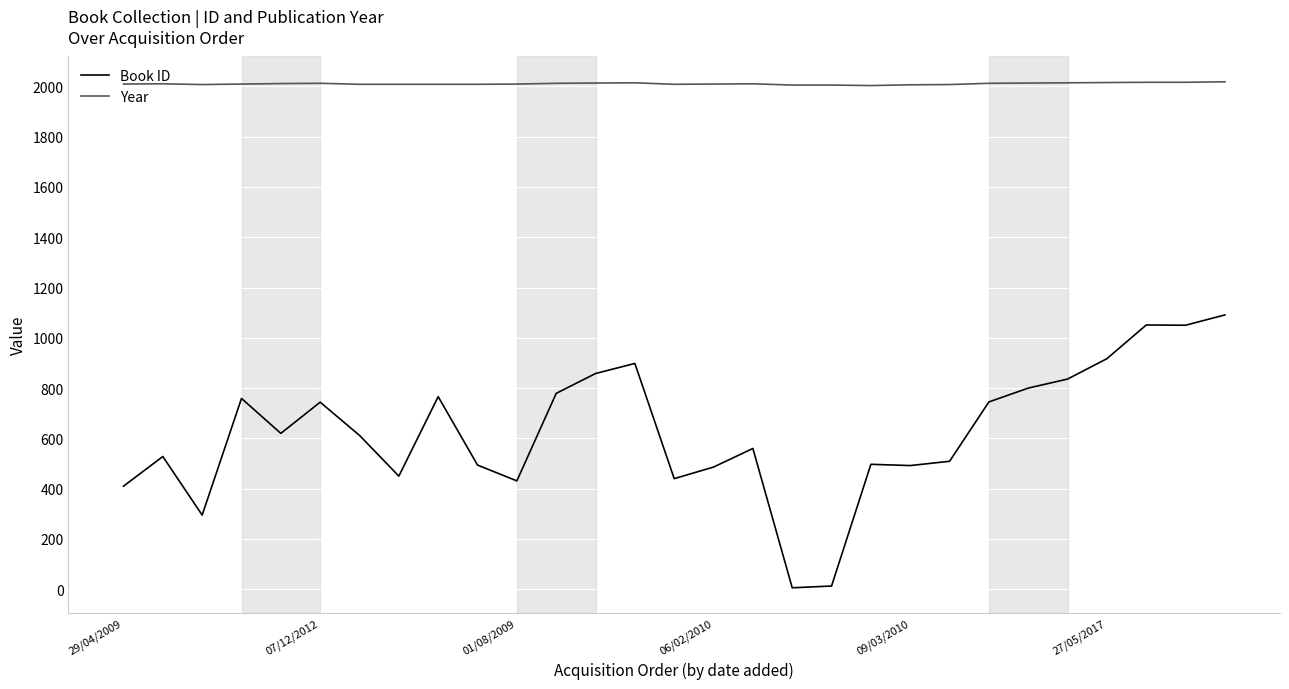

What is the highest value of the Year series?

2018